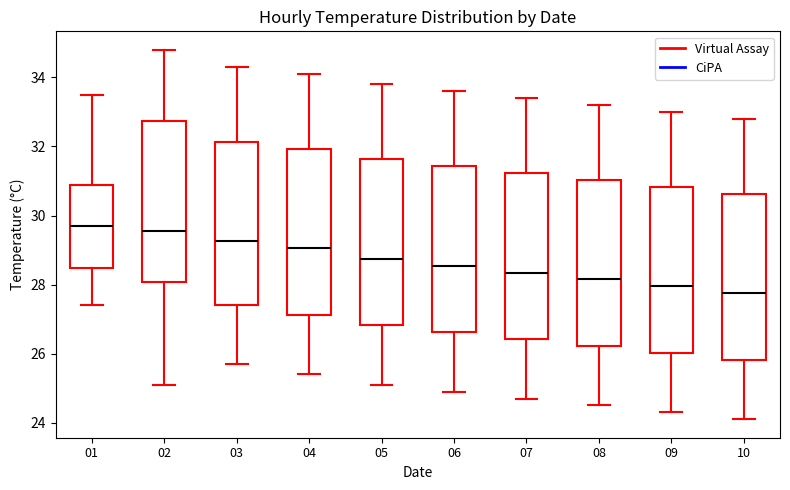

Reading left to right, transcribe this box plot: for each box, give where its median line is, the range the box spans, and where its two whiskers end, as read against the y-axis. The values are not printed on the chart, so give them approximately, as read against the axis.

01: median 29.8, box 28.4 to 30.8, whiskers 27.4 to 33.6
02: median 29.6, box 28.0 to 32.8, whiskers 25.2 to 34.8
03: median 29.2, box 27.4 to 32.2, whiskers 25.8 to 34.4
04: median 29.0, box 27.2 to 32.0, whiskers 25.4 to 34.2
05: median 28.8, box 26.8 to 31.6, whiskers 25.2 to 33.8
06: median 28.6, box 26.6 to 31.4, whiskers 25.0 to 33.6
07: median 28.4, box 26.4 to 31.2, whiskers 24.8 to 33.4
08: median 28.2, box 26.2 to 31.0, whiskers 24.6 to 33.2
09: median 28.0, box 26.0 to 30.8, whiskers 24.4 to 33.0
10: median 27.8, box 25.8 to 30.6, whiskers 24.2 to 32.8